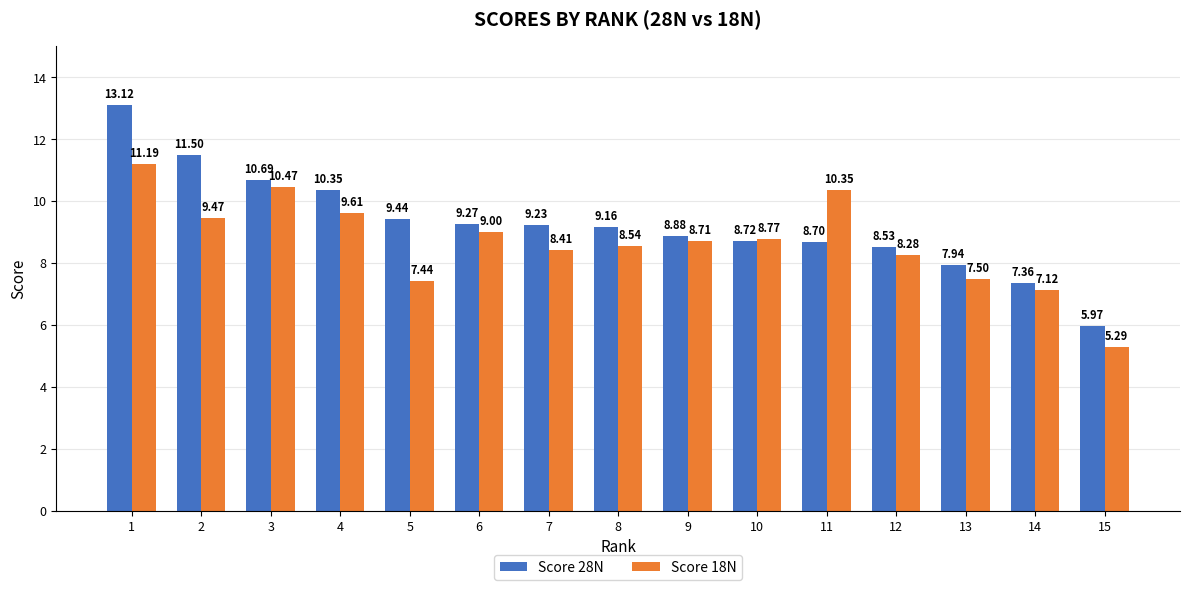

What is the difference between the maximum and minimum values in the Score 18N series?

5.9